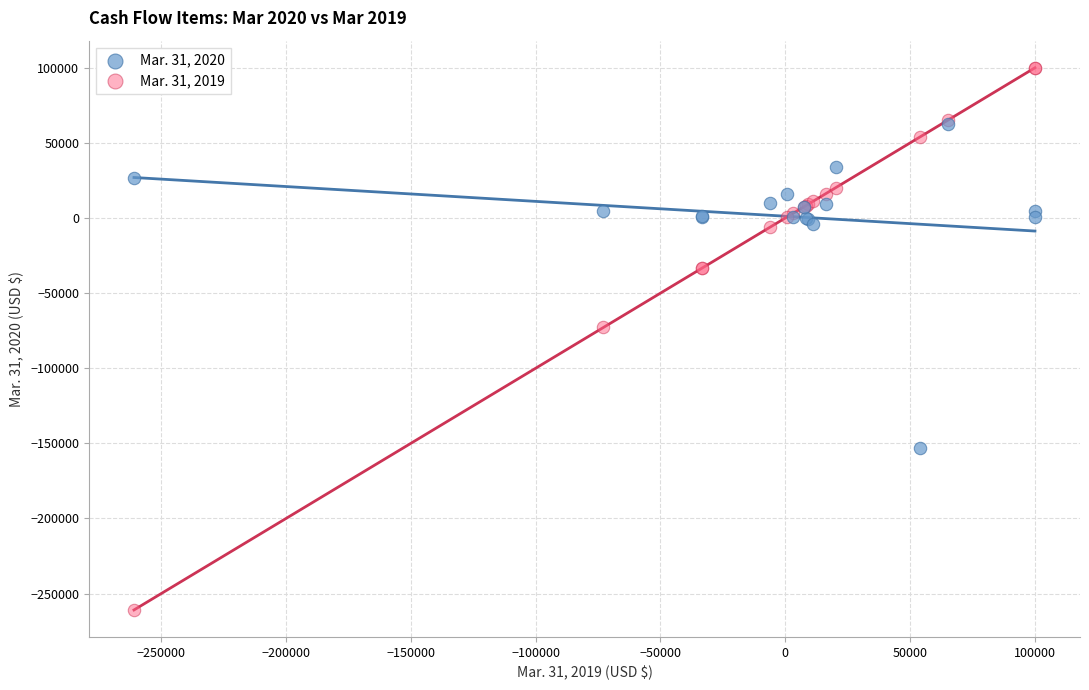

Which series has the widest spread of Y values?

Mar. 31, 2019